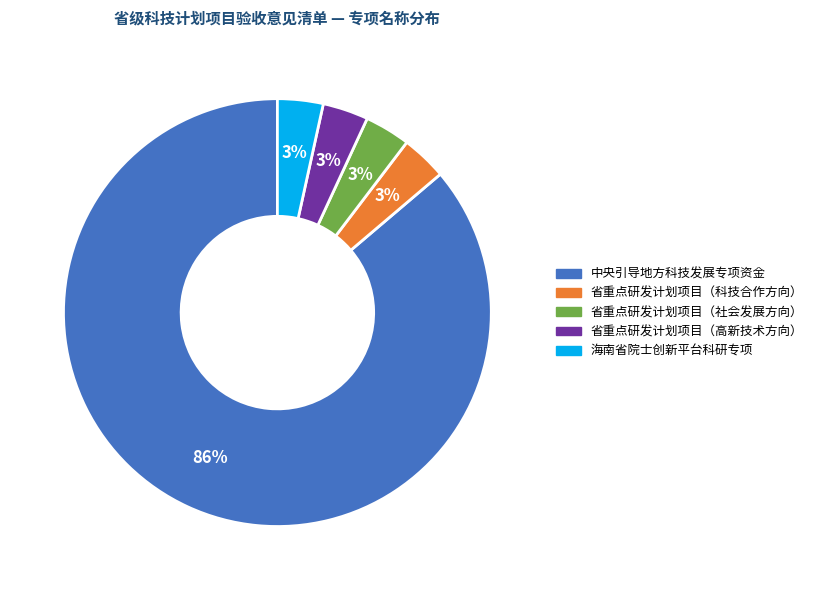

To the nearest percent, what is the average slice percentage?

20%